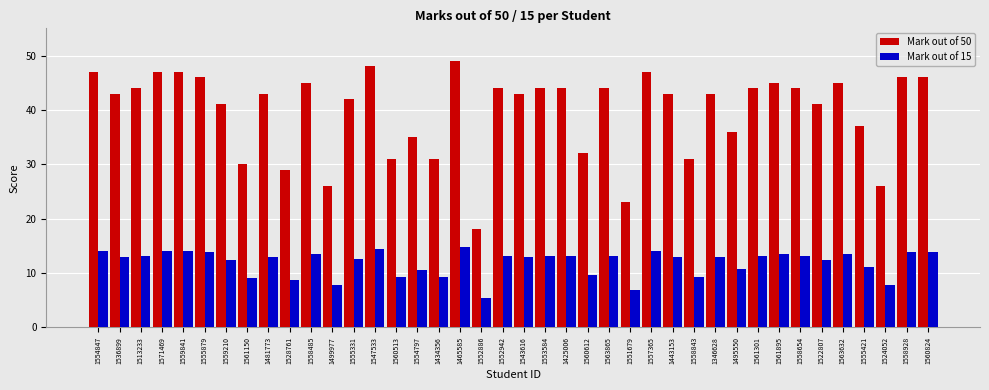

Which series changed the most between 1481773 and 1558843?

Mark out of 50